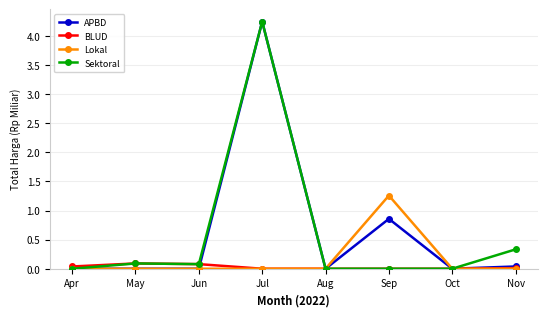

What is the sum of all BLUD values?

0.2